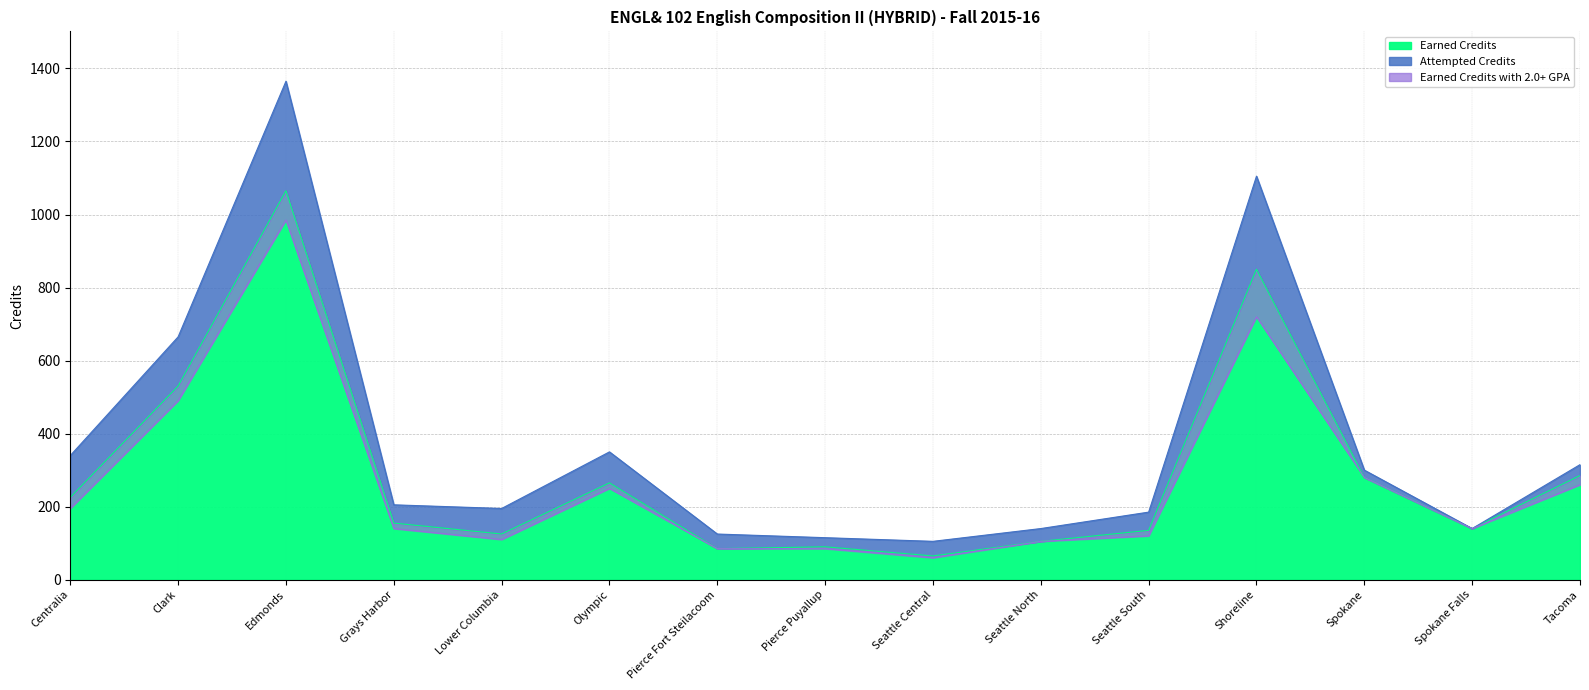

At which category is the sum across all series the highest?

Edmonds